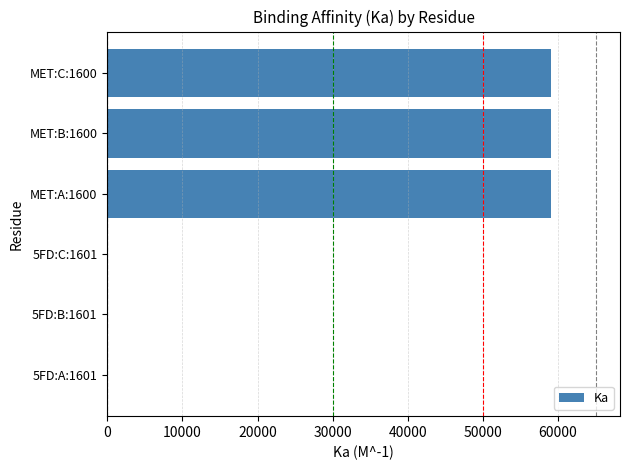

What is the greatest value displayed?

59000